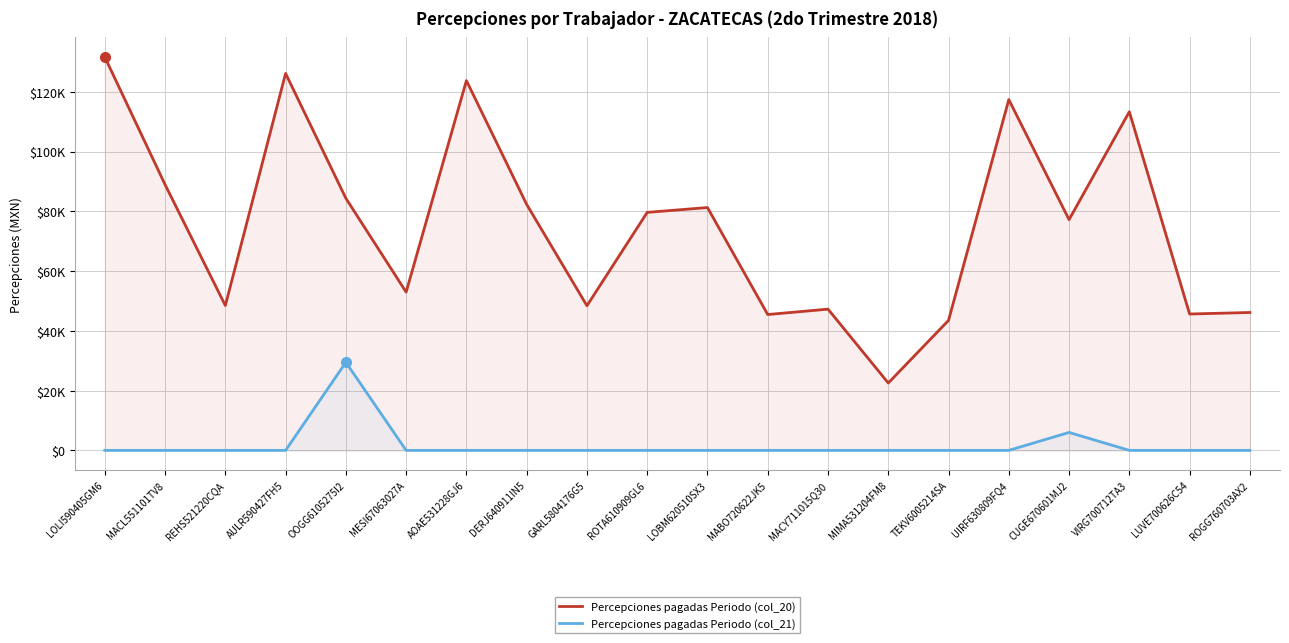

True or false: Percepciones pagadas Periodo (col_20) and Percepciones pagadas Periodo (col_21) intersect in this chart.

False